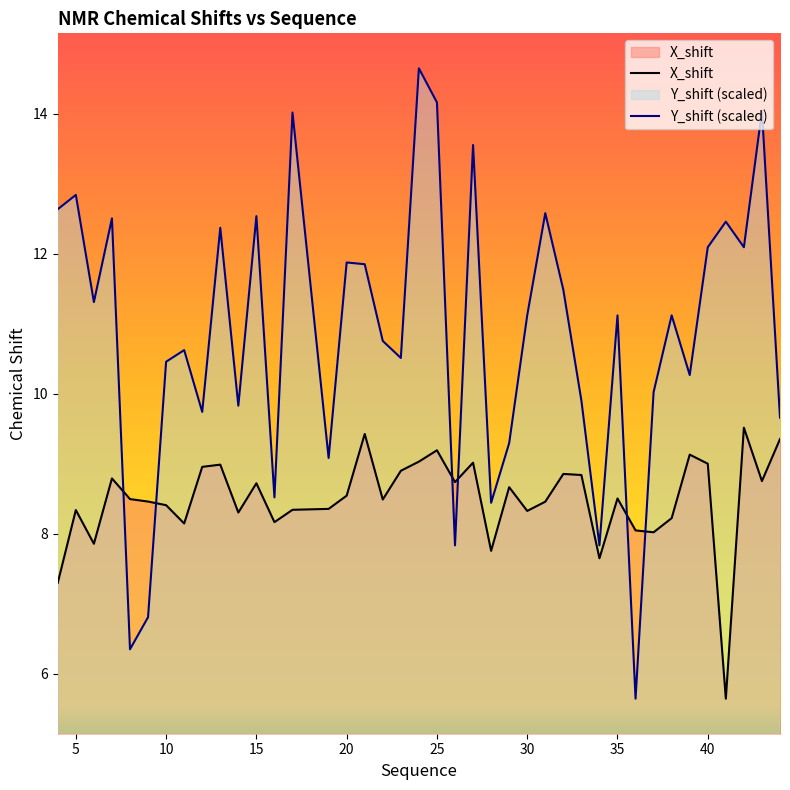

The value of X_shift at 15 is 14.5. True or false?

False